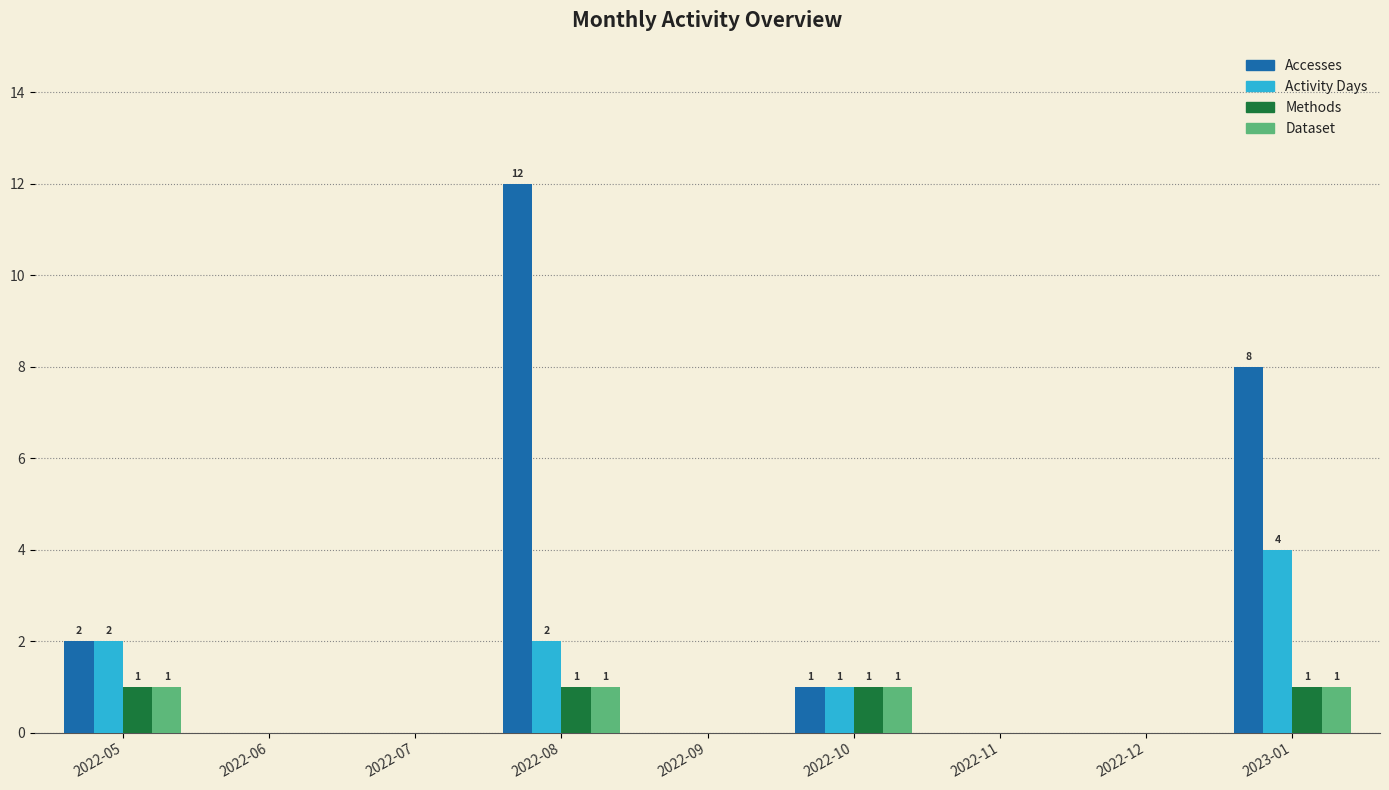

Is it true that Activity Days equals 2 at 2022-09?

False